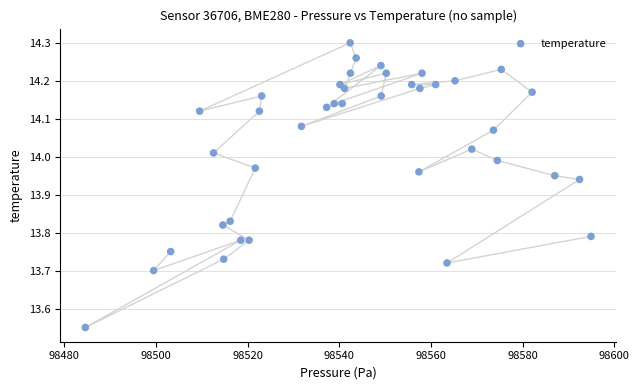

What is the range of X values (max minus min)?

110.3